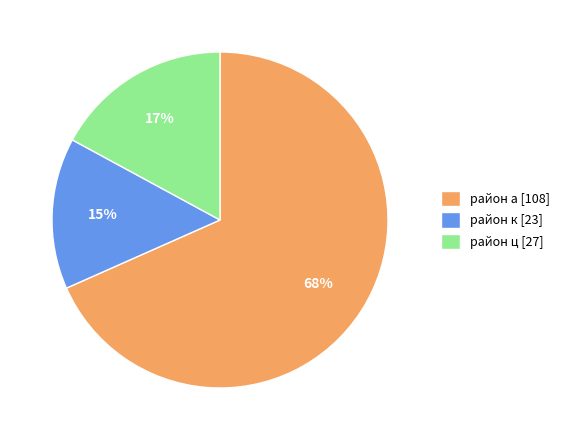

Rank the categories by value from lowest to highest.

район к [23], район ц [27], район а [108]